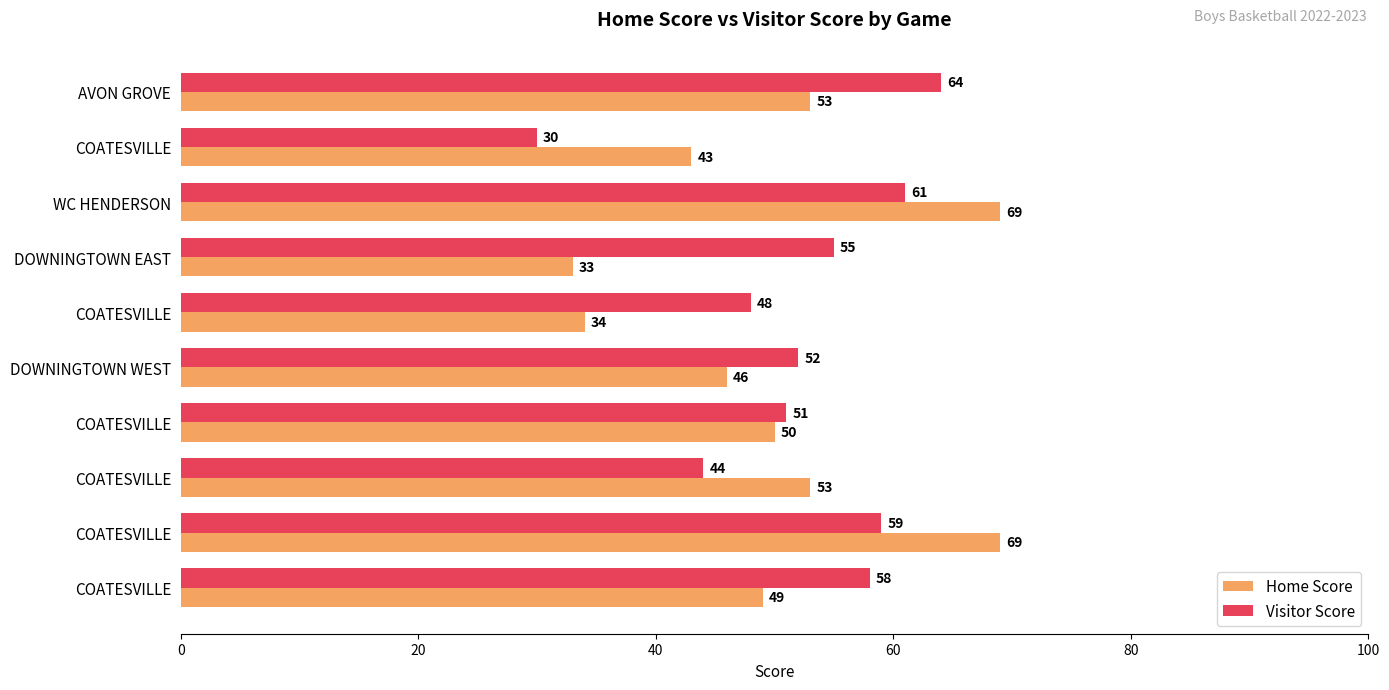

What is the maximum value shown in the chart?

69